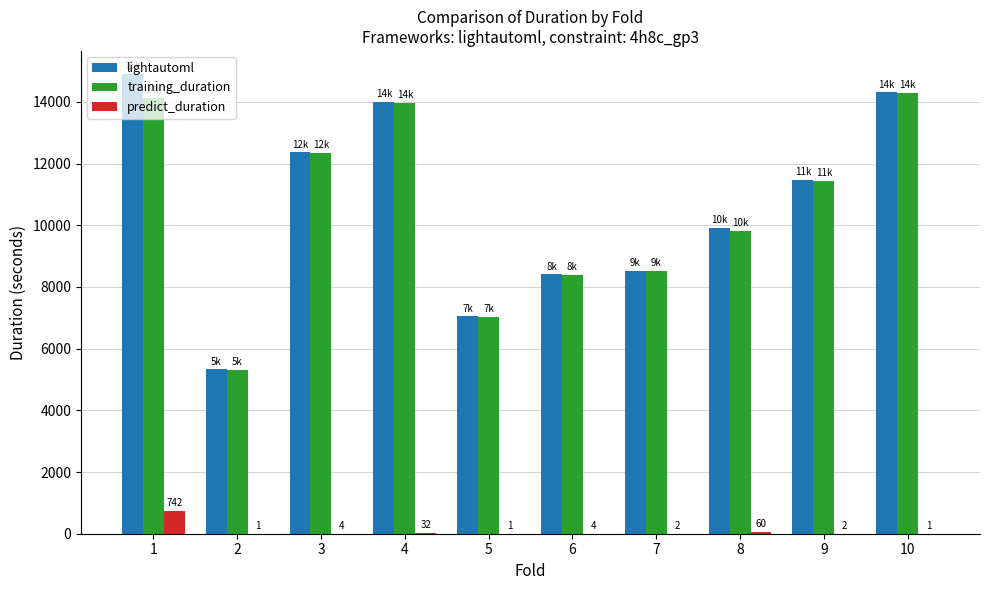

At which label does predict_duration first exceed 4?

1